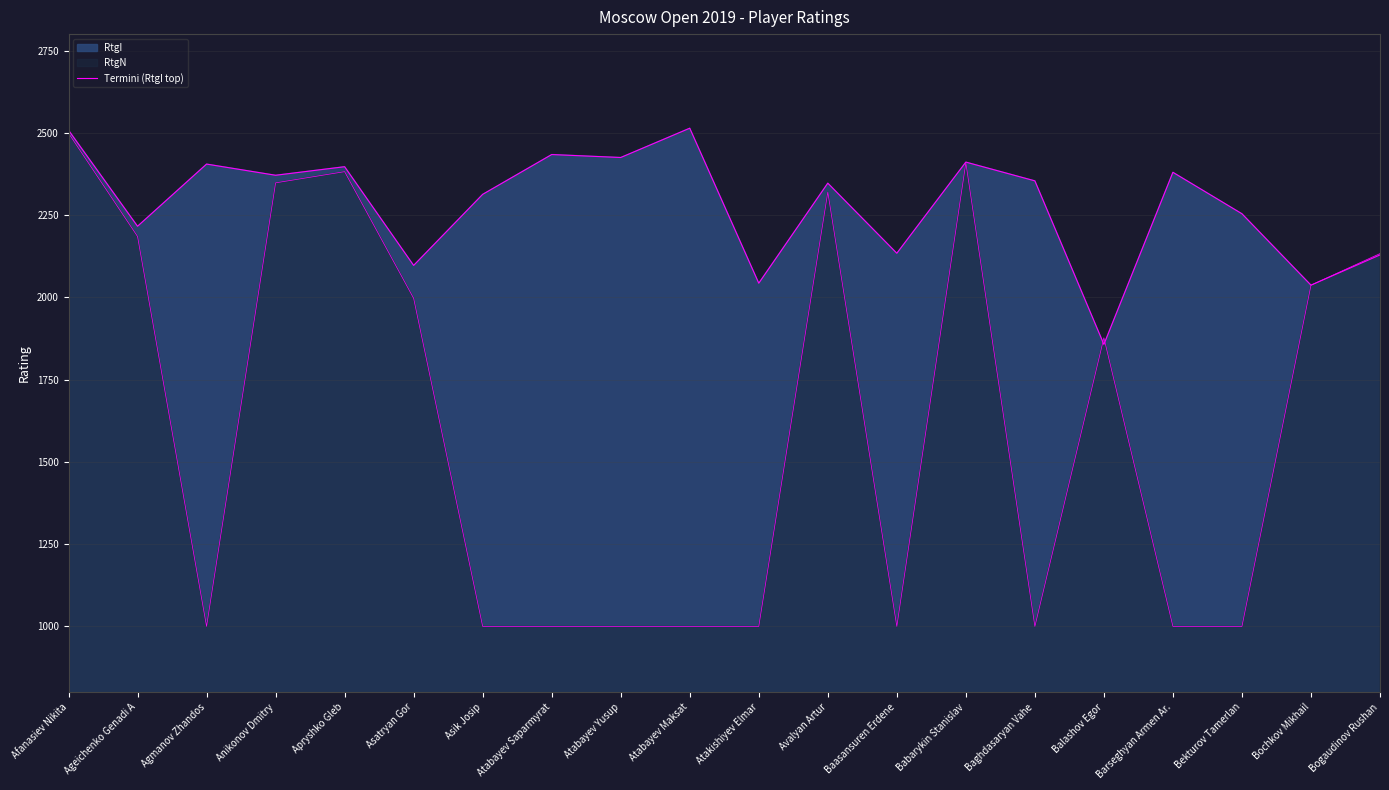

The chart shows a value of 2313 at Asik Josip. True or false?

True